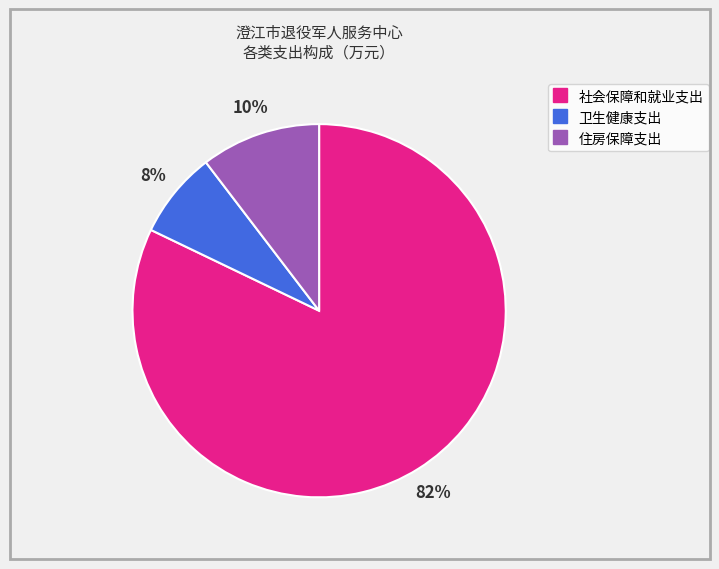

Which slice is the smallest?

卫生健康支出